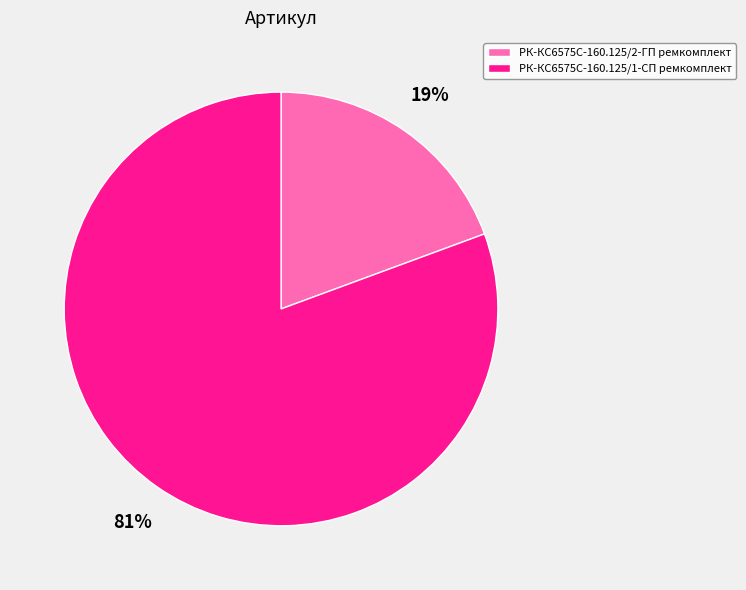

Is there any slice that represents more than half of the pie?

Yes